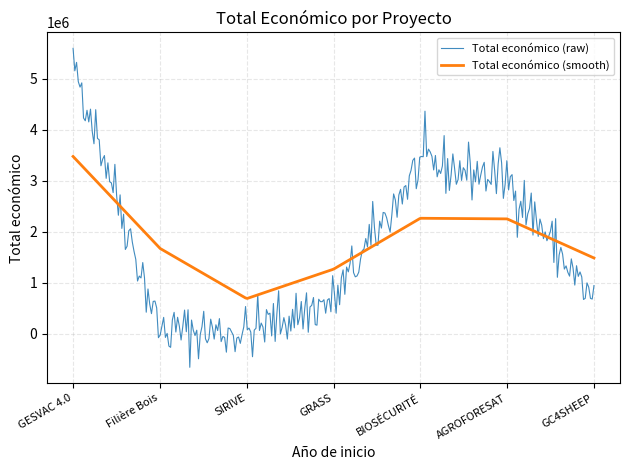

What is the lowest value of the Total económico (smooth) series?

691828.5